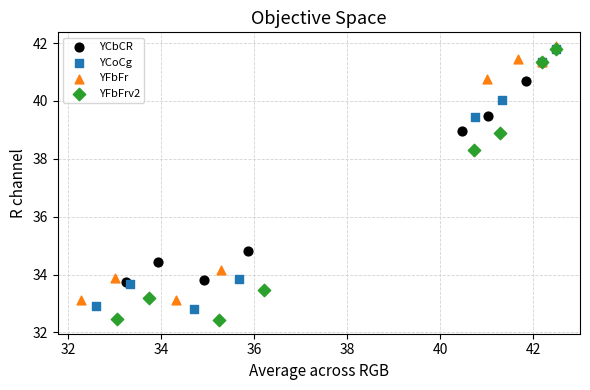

Which series contains the lowest Y value?

YFbFrv2